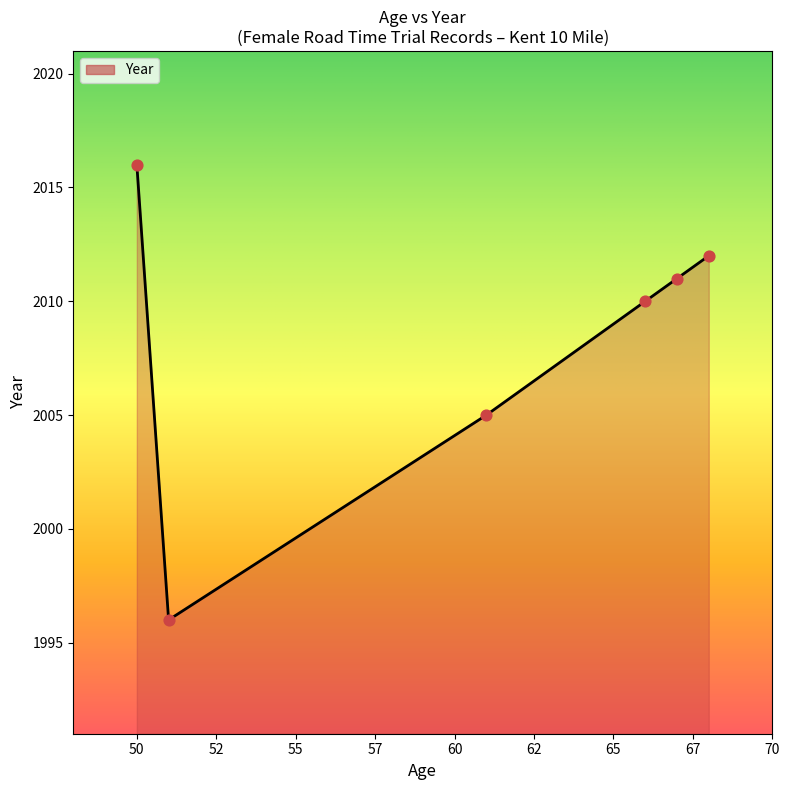

What is the change in value from 50 to 61?

-11